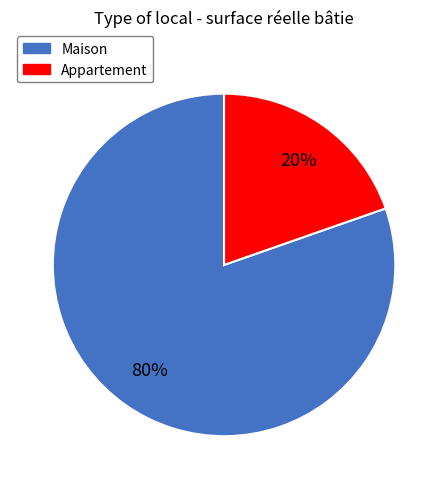

What percentage is the Appartement slice, to the nearest percent?

20%